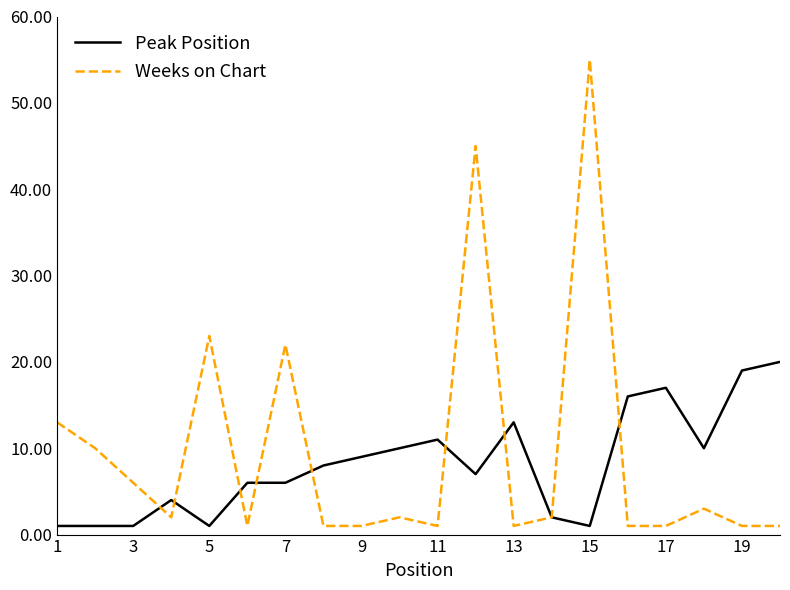

Rank the series by their maximum value, from lowest to highest.

Peak Position, Weeks on Chart